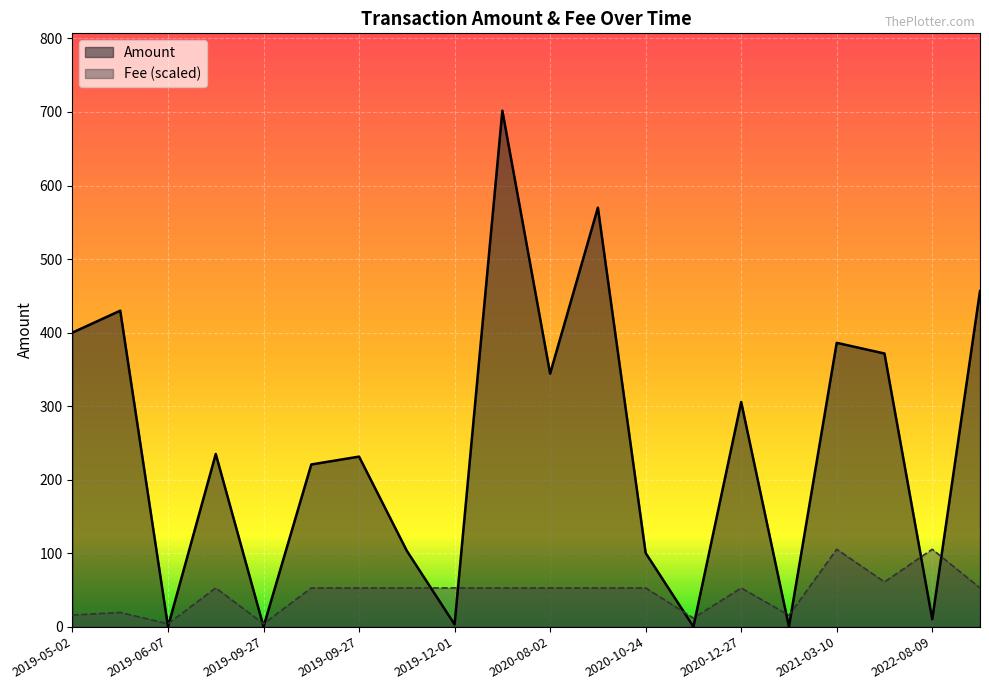

Does the chart display data point markers on the line(s)?

No